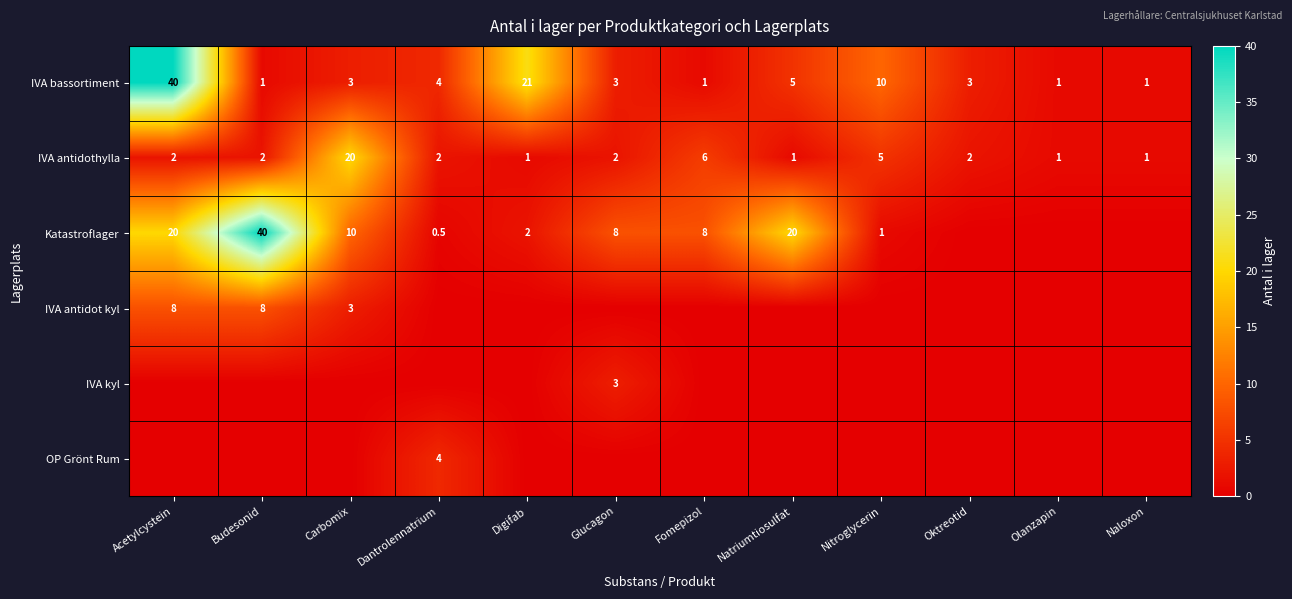

The IVA bassortiment series shows 8.1 at Natriumtiosulfat. True or false?

False